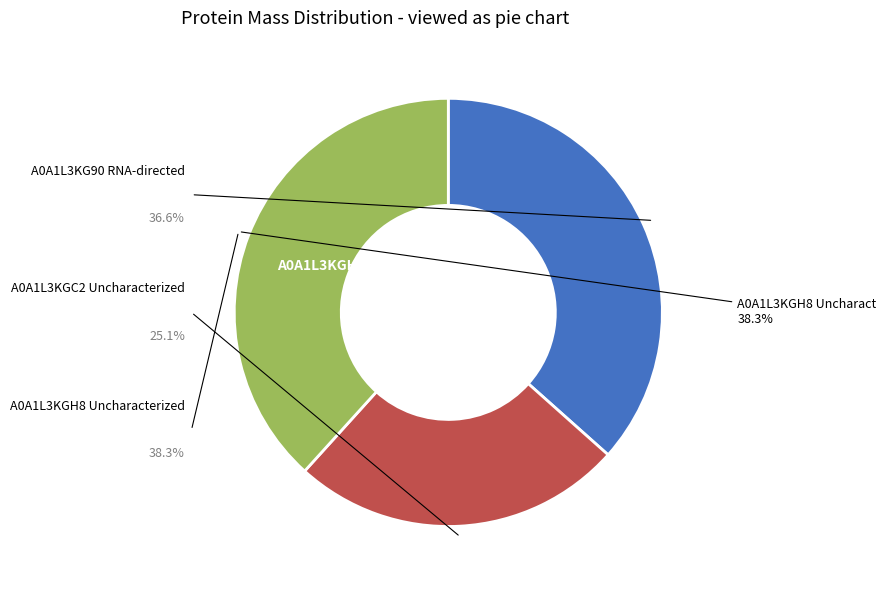

To the nearest percent, what percentage of the pie is A0A1L3KGH8 Uncharacterized?

38%